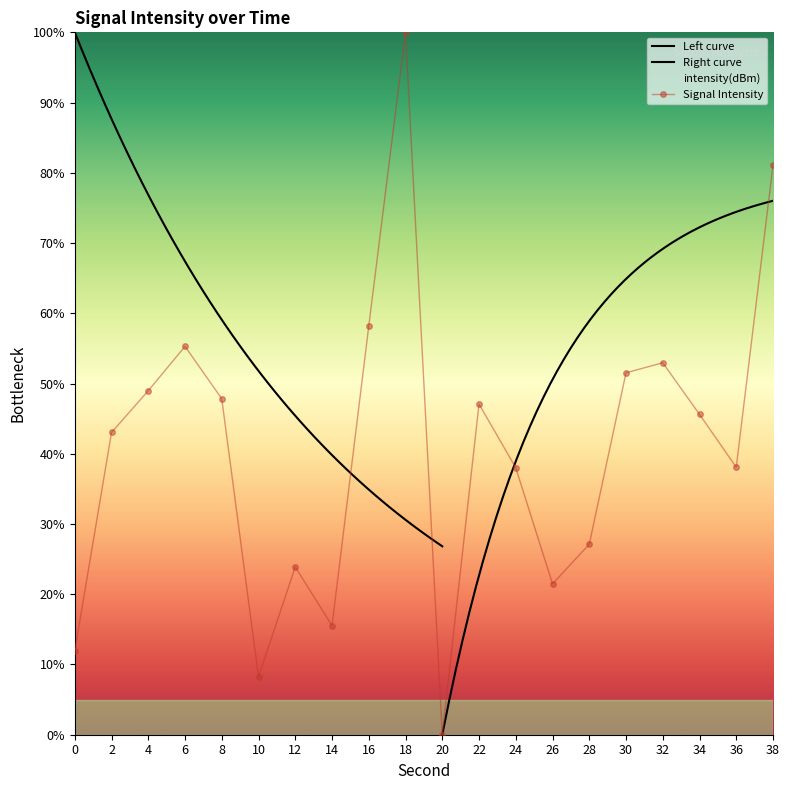

List the labels in order of value, smallest first.

20, 10, 0, 14, 26, 12, 28, 24, 36, 2, 34, 22, 8, 4, 30, 32, 6, 16, 38, 18